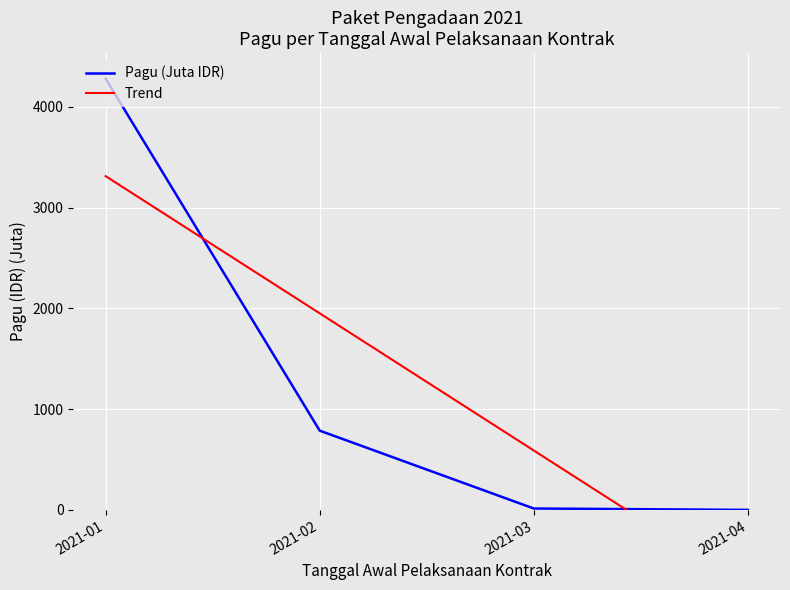

How many intersections are there between Trend and Pagu (Juta IDR)?

2